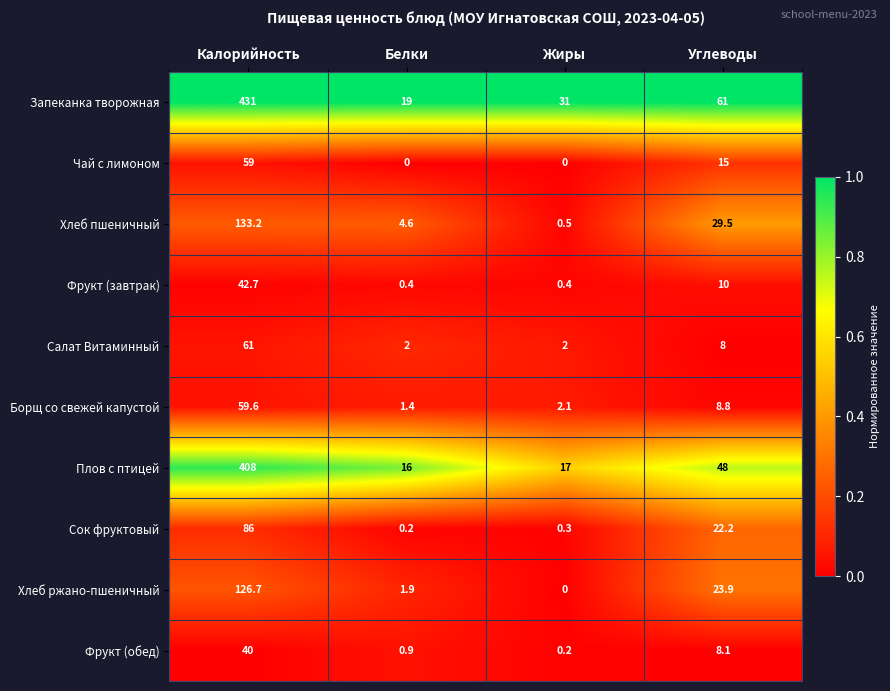

How many Чай с лимоном values are between 0 and 59?

4